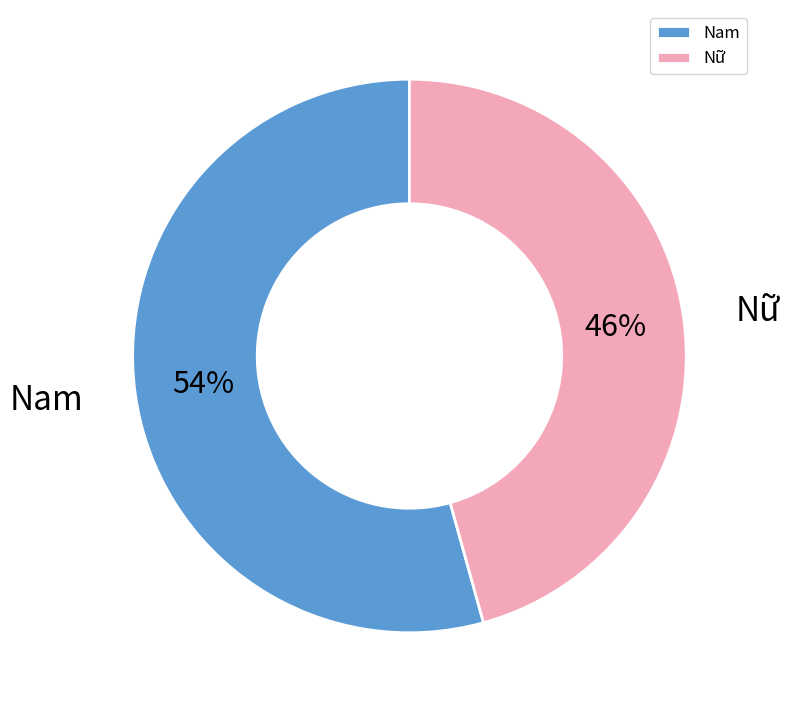

The Nam slice represents 47% of the pie. True or false?

False